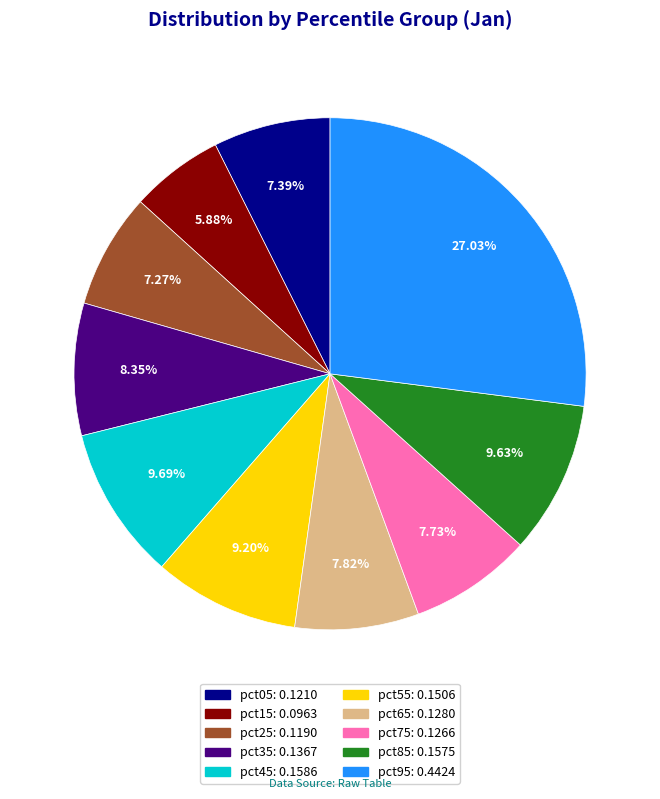

Which has a higher value, pct65 or pct95?

pct95